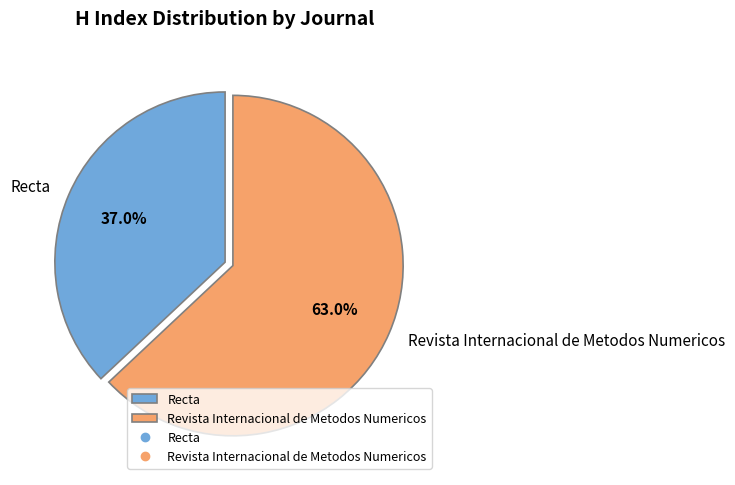

Which category has the biggest portion of the pie?

Revista Internacional de Metodos Numericos